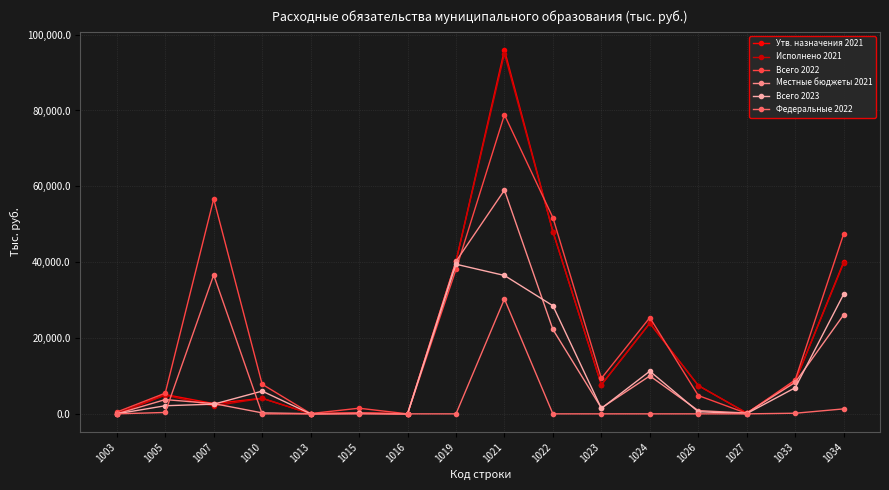

At which category does the chart reach its peak across all series?

1021